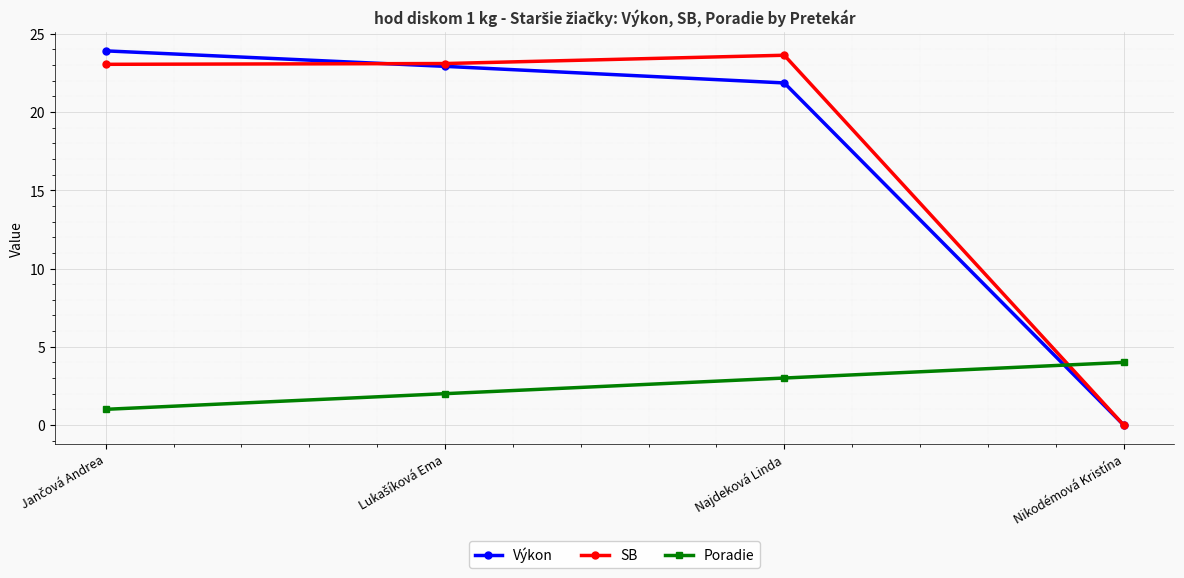

Does the chart have visible grid lines?

Yes